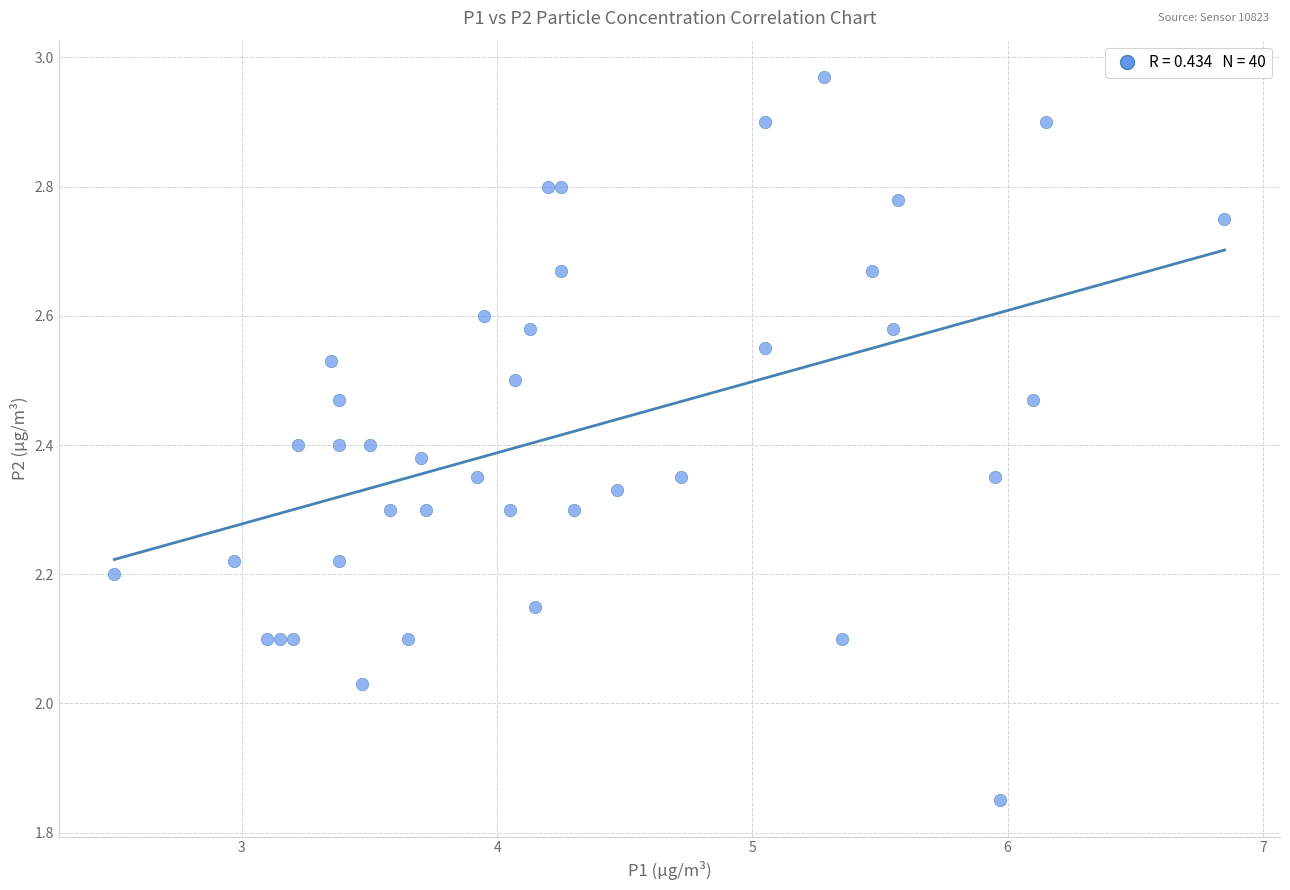

What is the range of Y values (max minus min)?

1.1